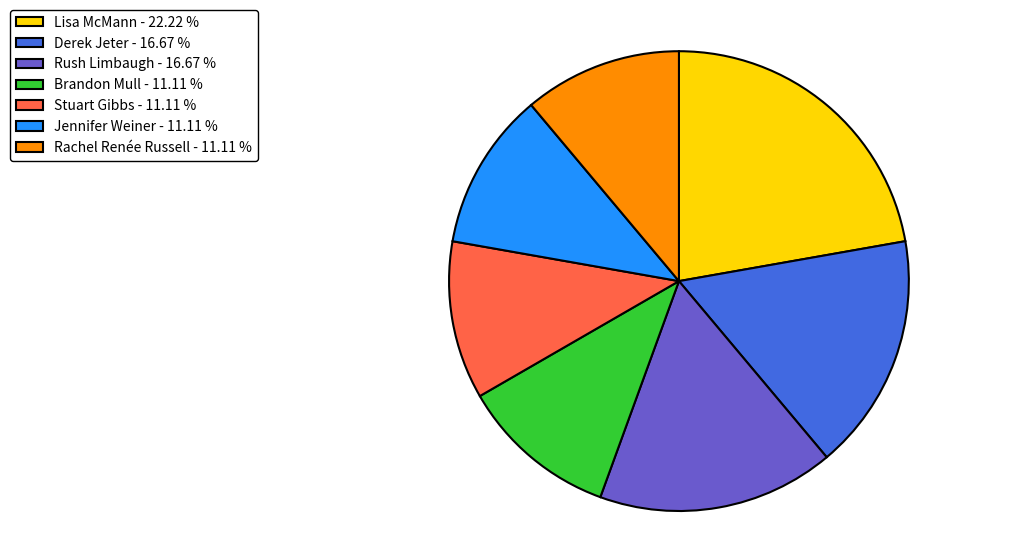

Is the sum of Jennifer Weiner - 11.11 % and Brandon Mull - 11.11 % greater than half?

No